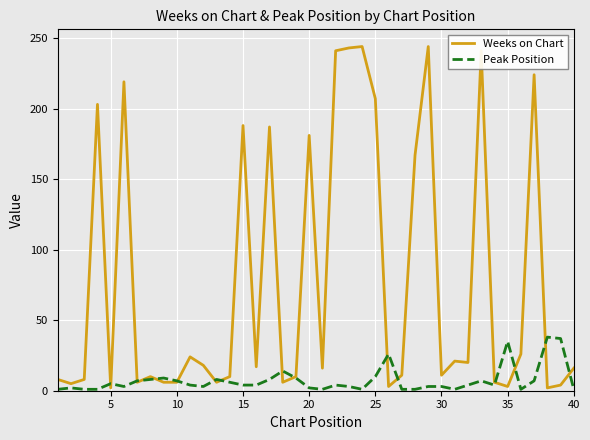

After their last crossing, which series has the higher values: Peak Position or Weeks on Chart?

Weeks on Chart